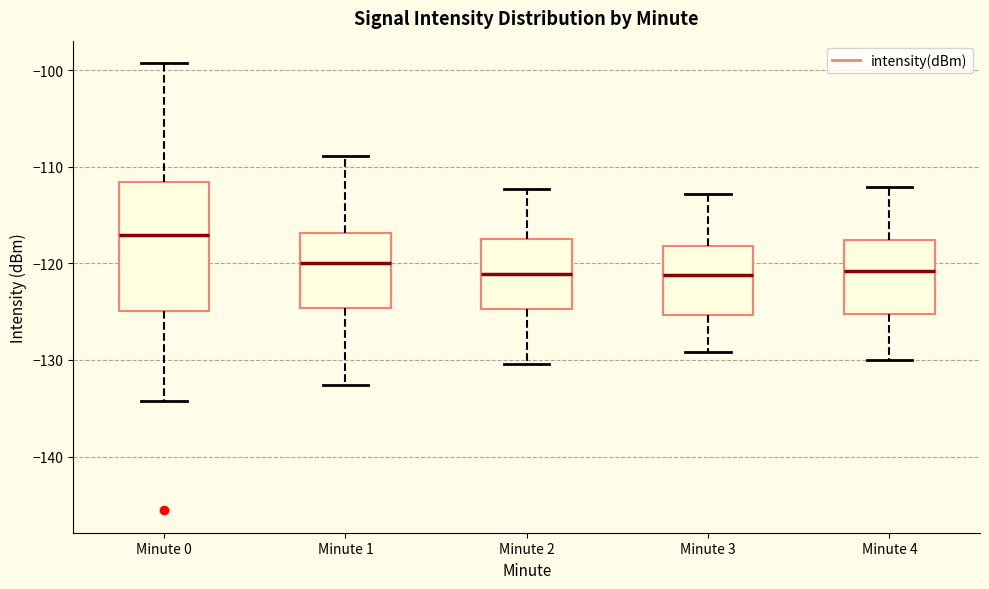

Where is the lower edge of the box for Minute 1 on the y-axis? The values are not printed on the chart, so give them approximately, as read against the axis.

-125